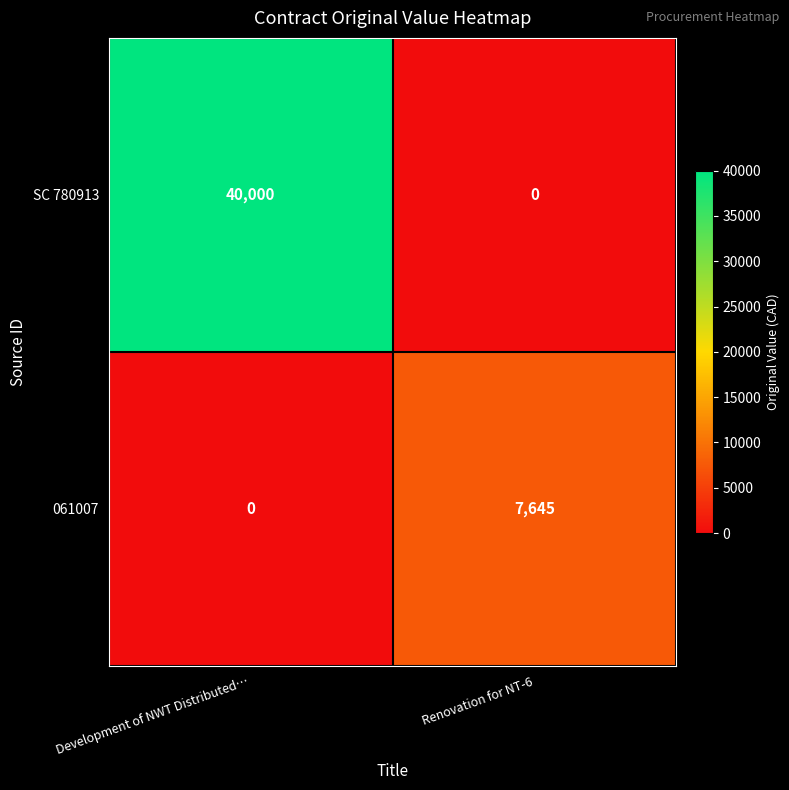

At how many categories does at least one series exceed 27149?

1